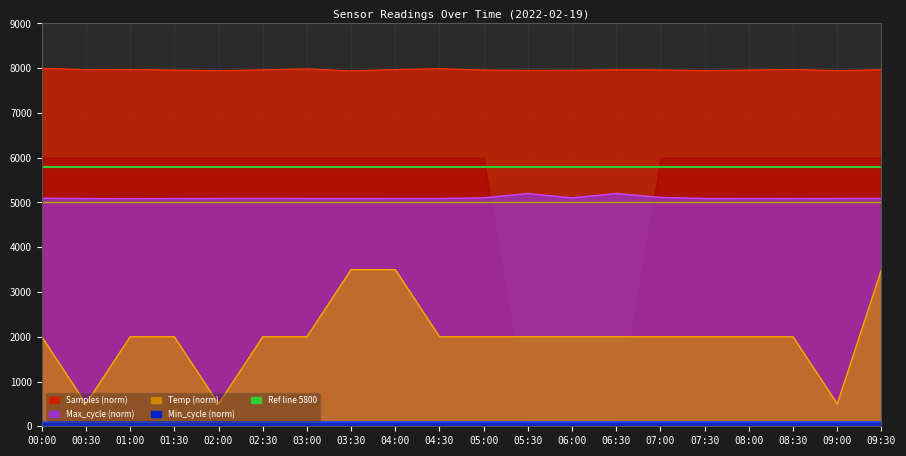

The Samples series shows 10794.7 at 06:00. True or false?

False